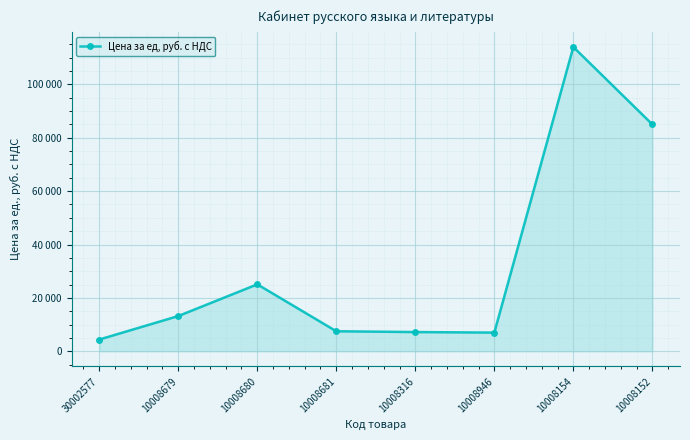

The chart shows a value of 8537 at 10008680. True or false?

False